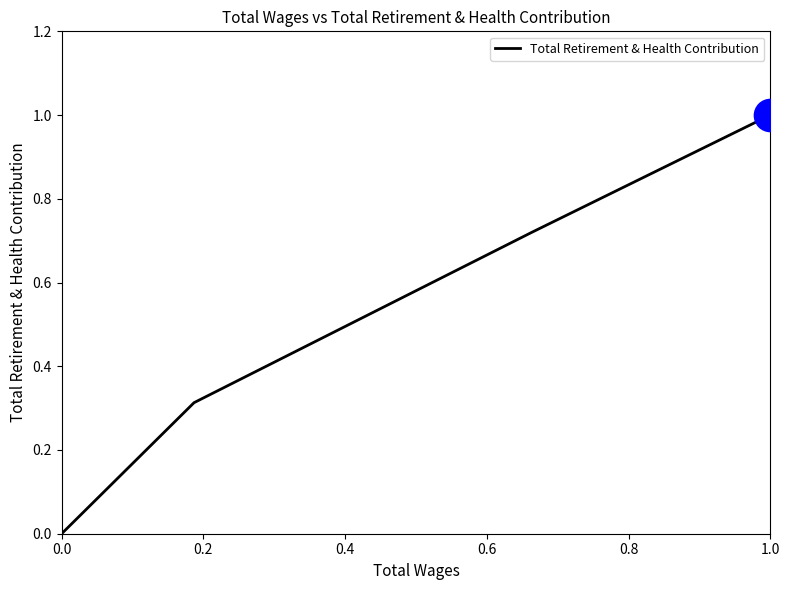

What is the difference between the second highest and second lowest values?

0.4